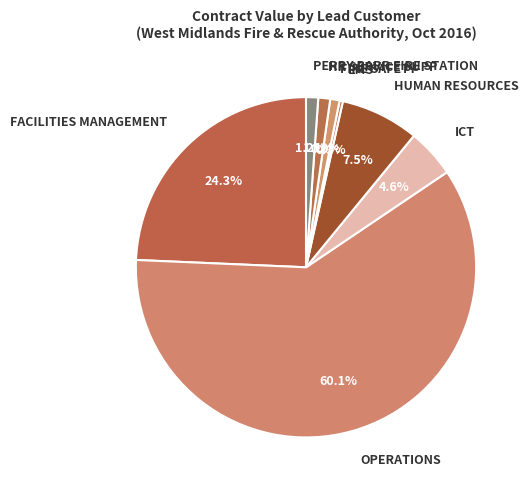

Which slice is the largest?

OPERATIONS